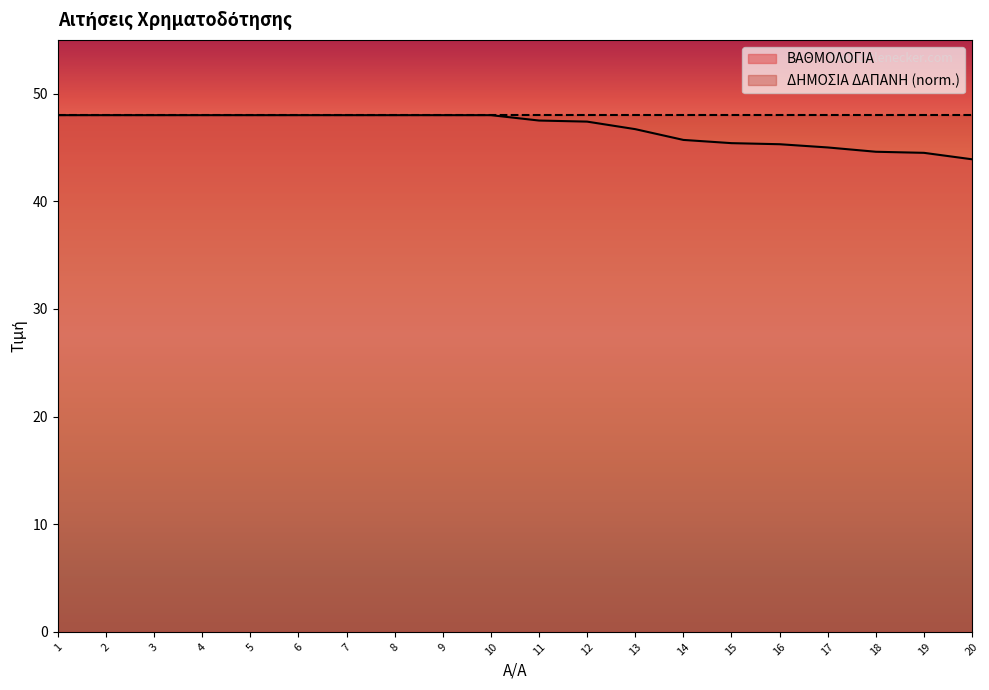

Reading left to right, transcribe all the data shown in this chart.

48.0	48.0	48.0	48.0	48.0	48.0	48.0	48.0	48.0	48.0	47.5	47.4	46.7	45.7	45.4	45.3	45.0	44.6	44.5	43.9